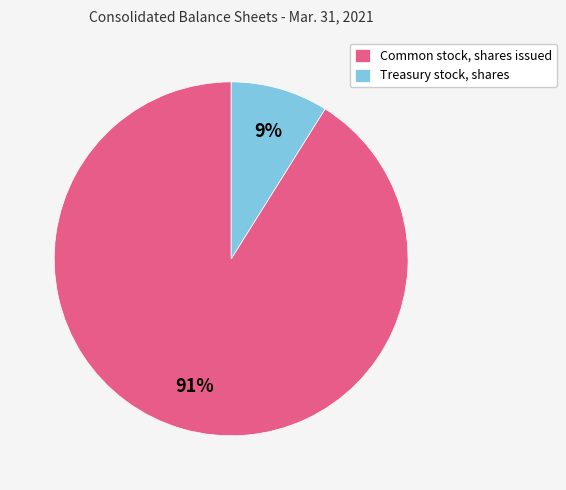

How many segments does this pie chart have?

2